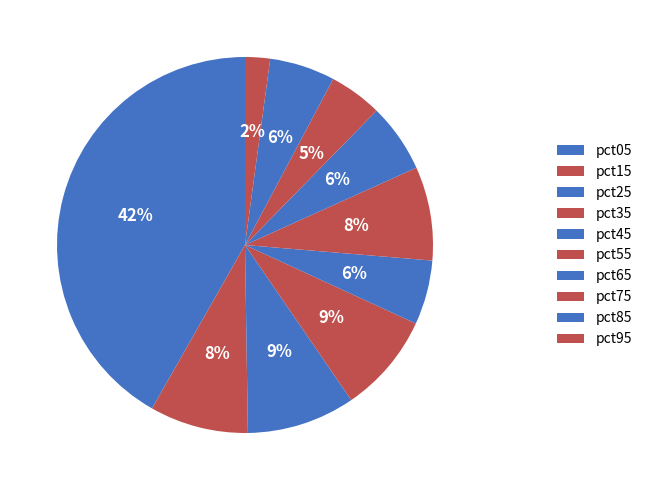

What percentage is NOT represented by pct85?

94.4%